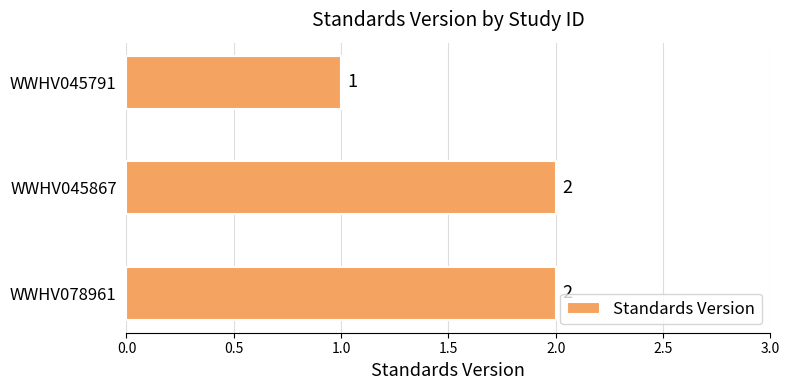

What is the smallest value displayed?

1